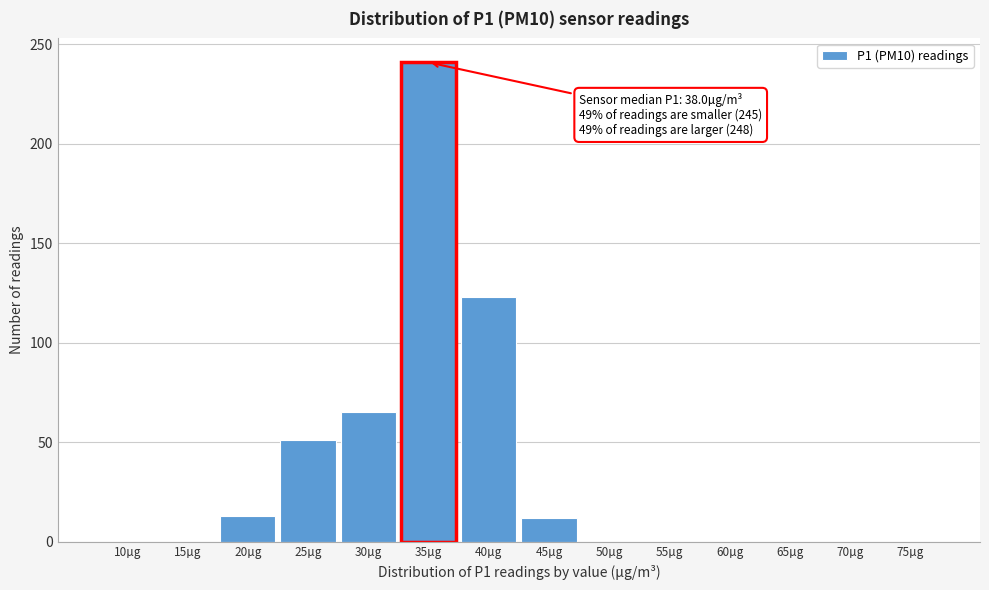

What is the sum of all values?

505